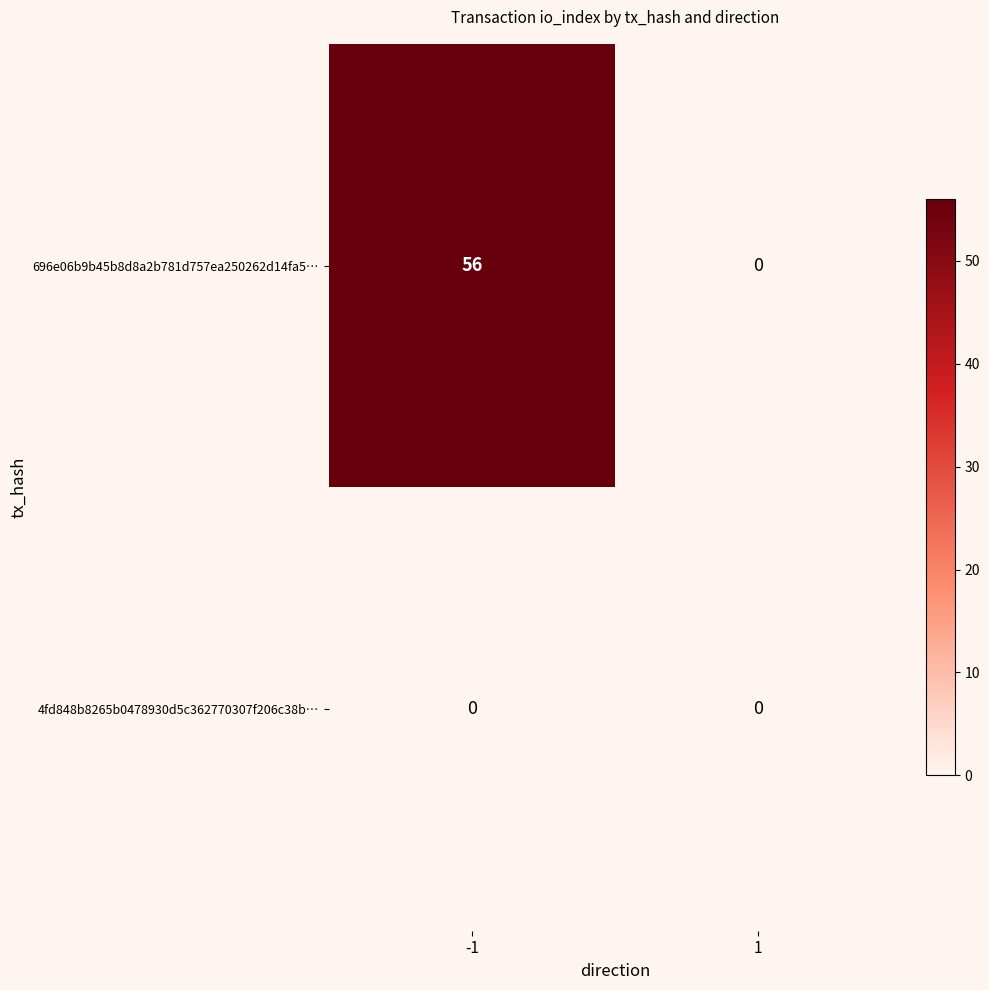

List the series in order of their overall mean, lowest first.

4fd848b8265b0478930d5c362770307f206c38b…, 696e06b9b45b8d8a2b781d757ea250262d14fa5…